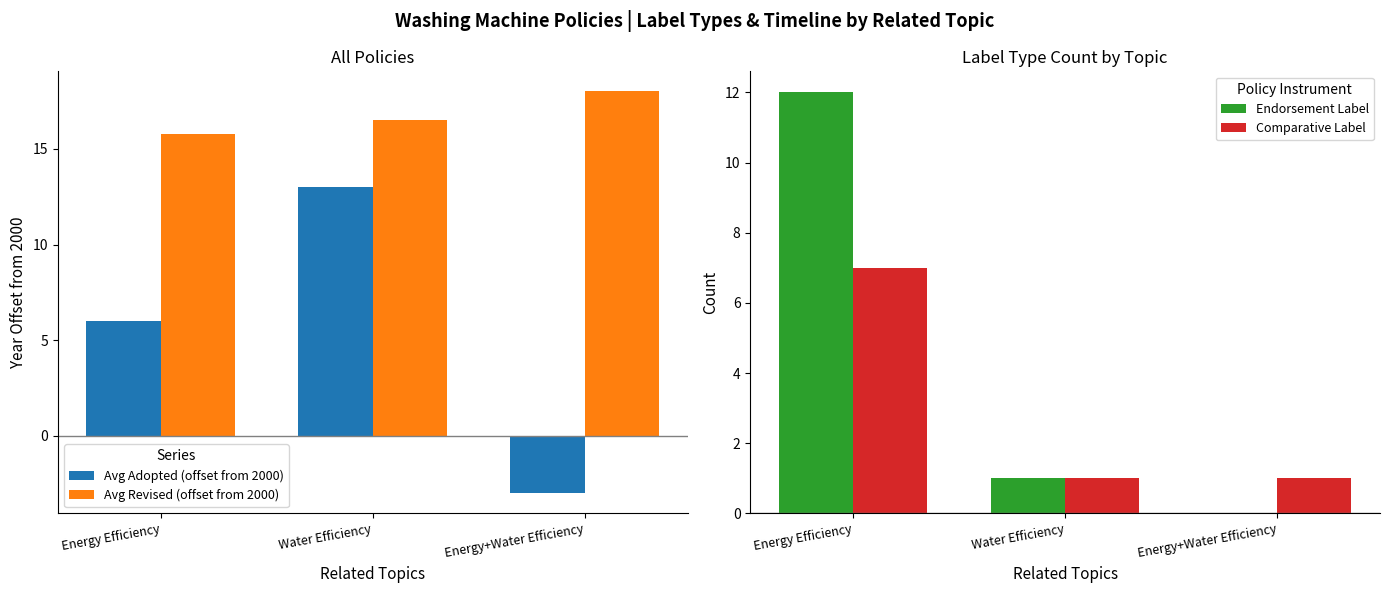

What is the sum of the Endorsement Label values at Energy Efficiency and Water Efficiency?

13